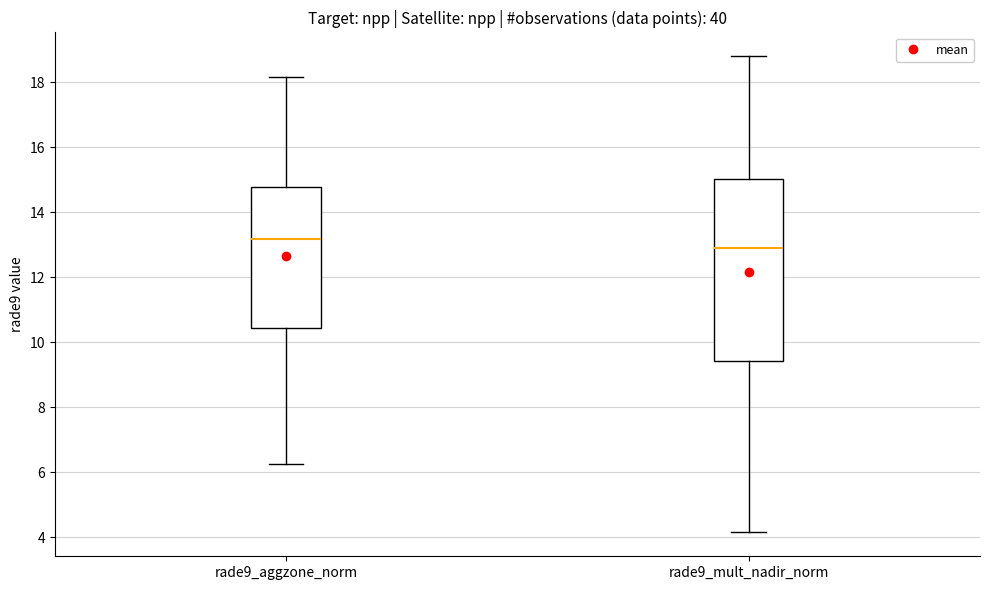

Reading left to right, read every box against the y-axis: the position of its median line, the range the box covers, and the ends of its whiskers. The values are not printed on the chart, so give them approximately, as read against the axis.

rade9_aggzone_norm: median 13.2, box 10.4 to 14.8, whiskers 6.2 to 18.2
rade9_mult_nadir_norm: median 12.8, box 9.4 to 15.0, whiskers 4.2 to 18.8